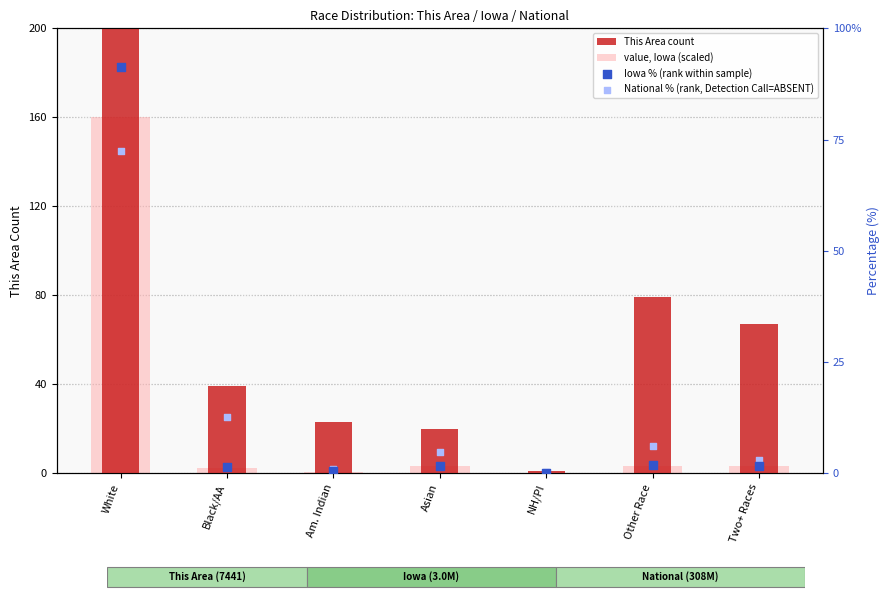

At which category is the sum across all series the highest?

White